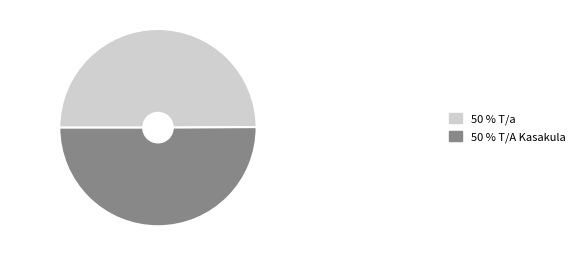

Count the number of slices in the pie.

2